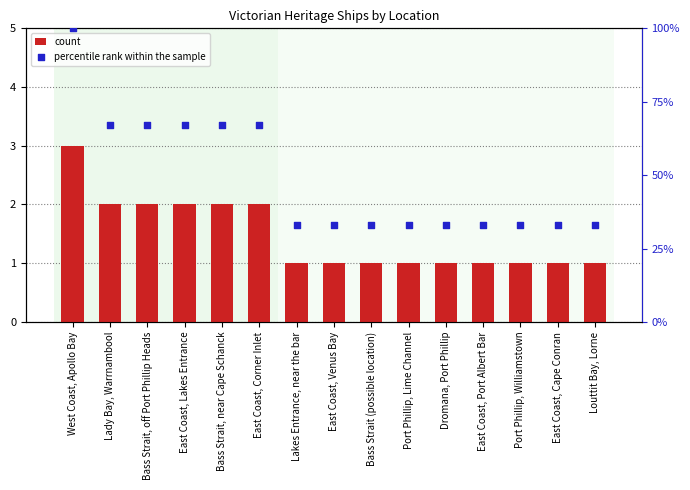

Which series has the largest total across all categories?

percentile rank within the sample